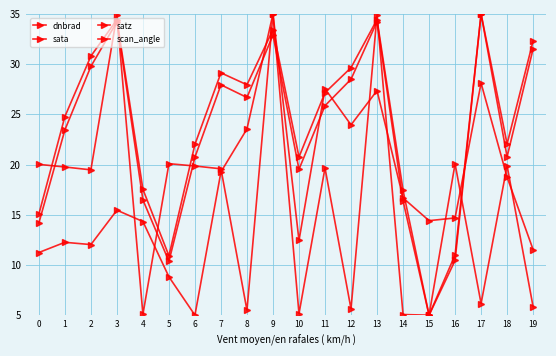

How many values in the sata series are below 19?

8